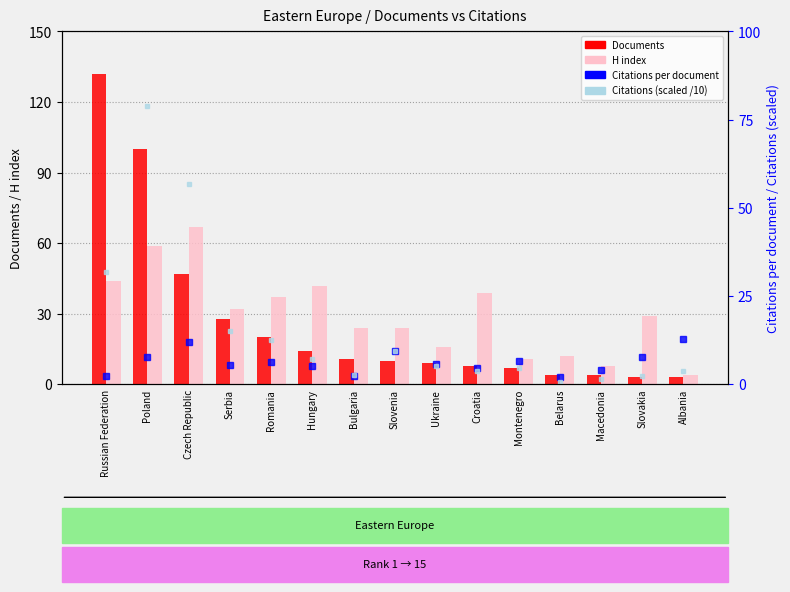

Is it true that Documents equals 10.0 at Slovenia?

True